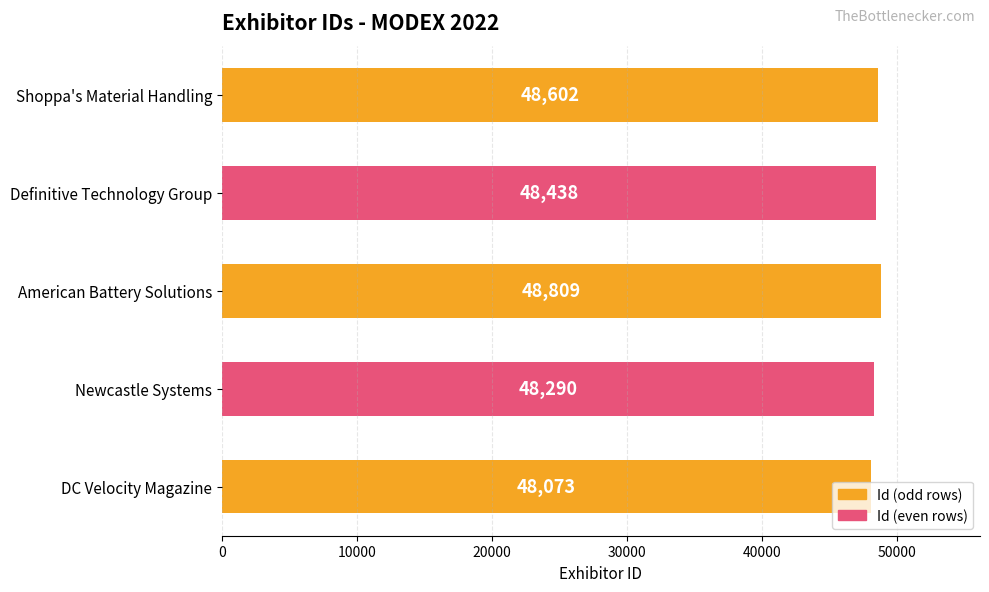

What is the average value?

48442